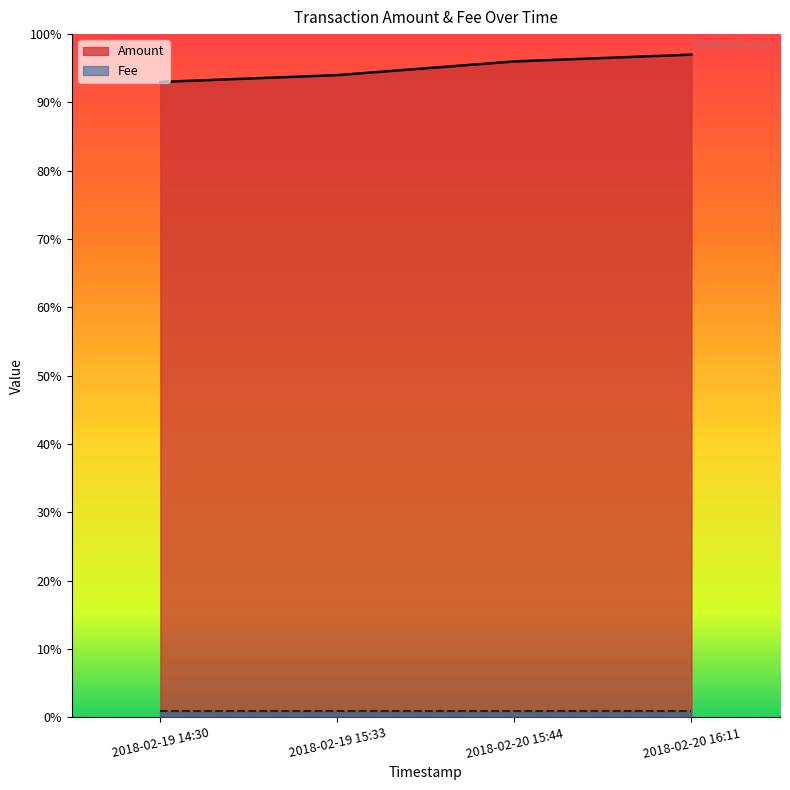

Where is the data nearest to the value 95?

2018-02-19 15:33